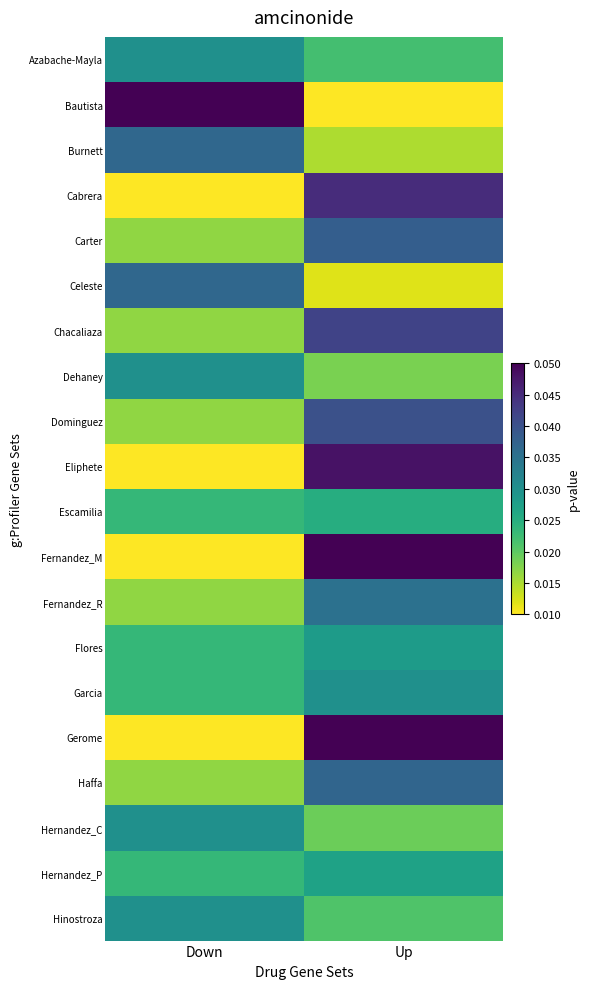

At how many categories does at least one series exceed 0?

2